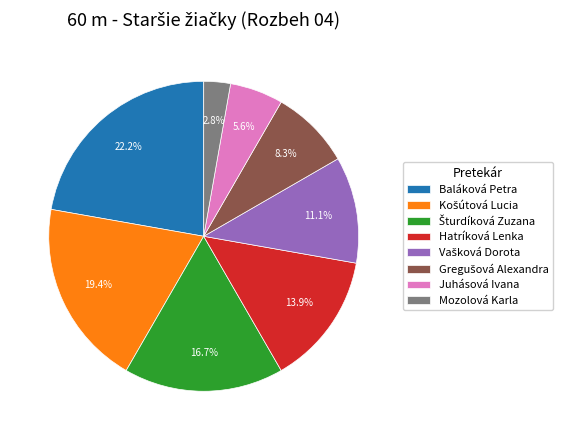

What is the largest slice in the pie chart?

Baláková Petra